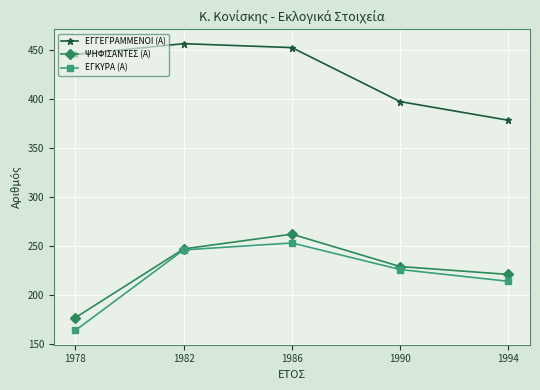

What is the spread (max minus min) of values at 1982?

210